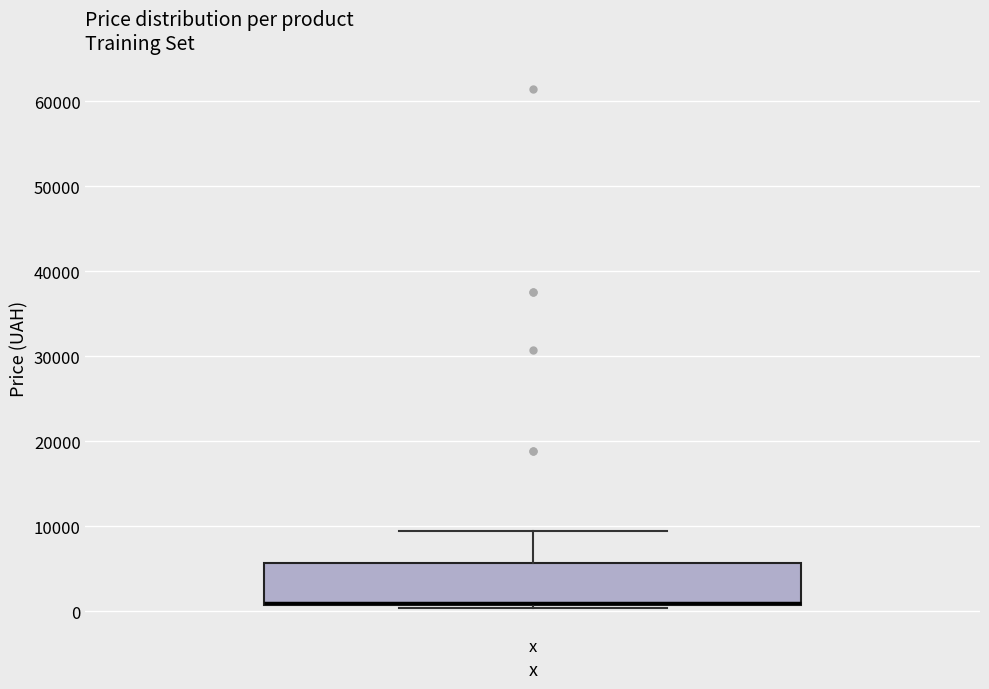

Transcribe this box plot: give where the median line is, the range the box spans, and where the two whiskers end, as read against the y-axis. The values are not printed on the chart, so give them approximately, as read against the axis.

median 1000 (drawn on the box's lower edge), box 1000 to 6000, whiskers 0 to 9000